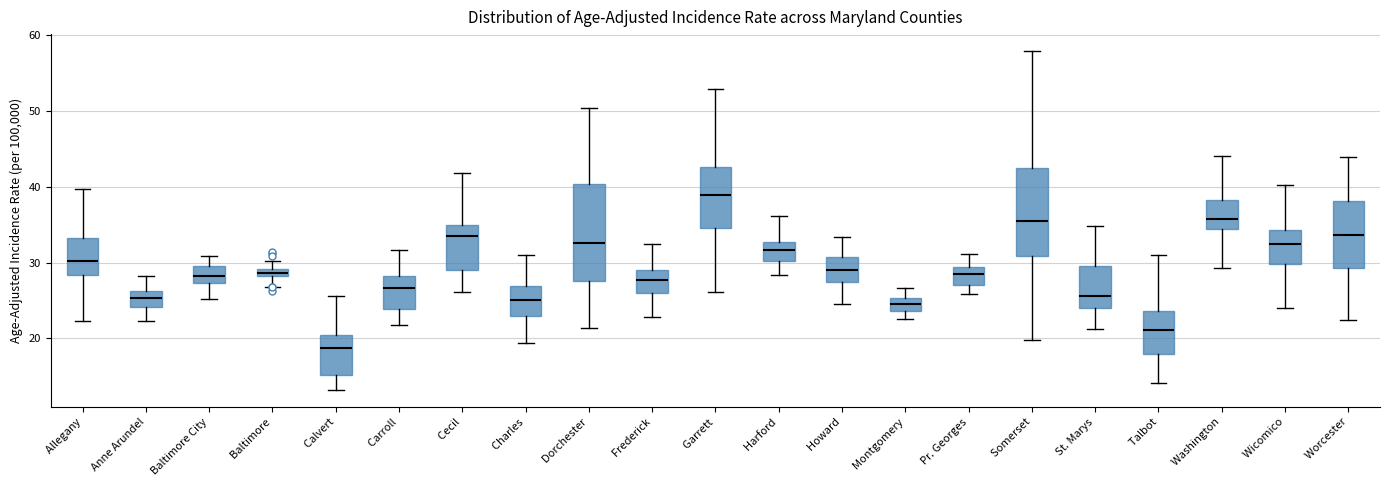

Which box's median line is the lowest?

Calvert